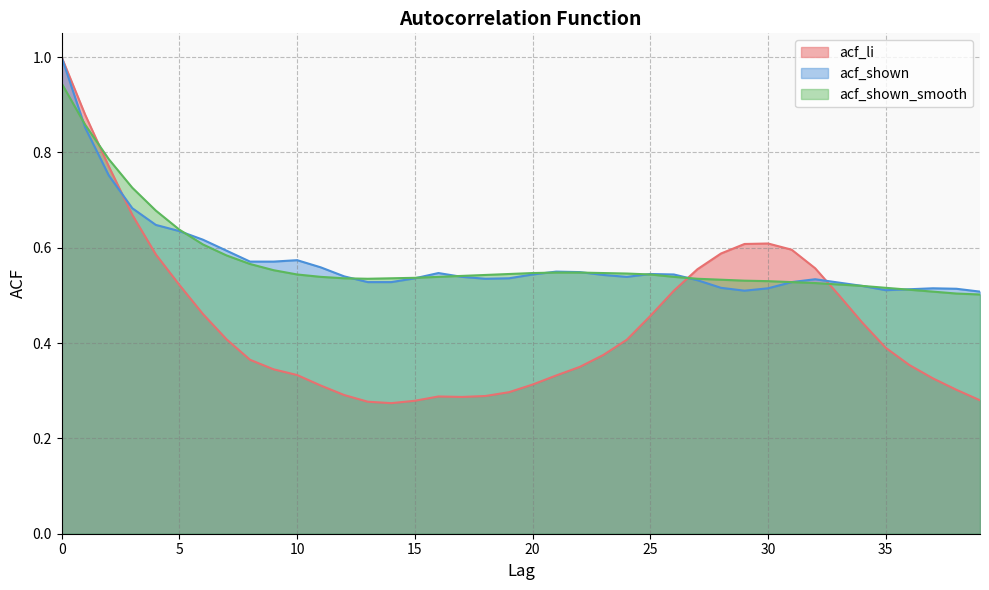

How many acf_shown values are between 0 and 1?

40